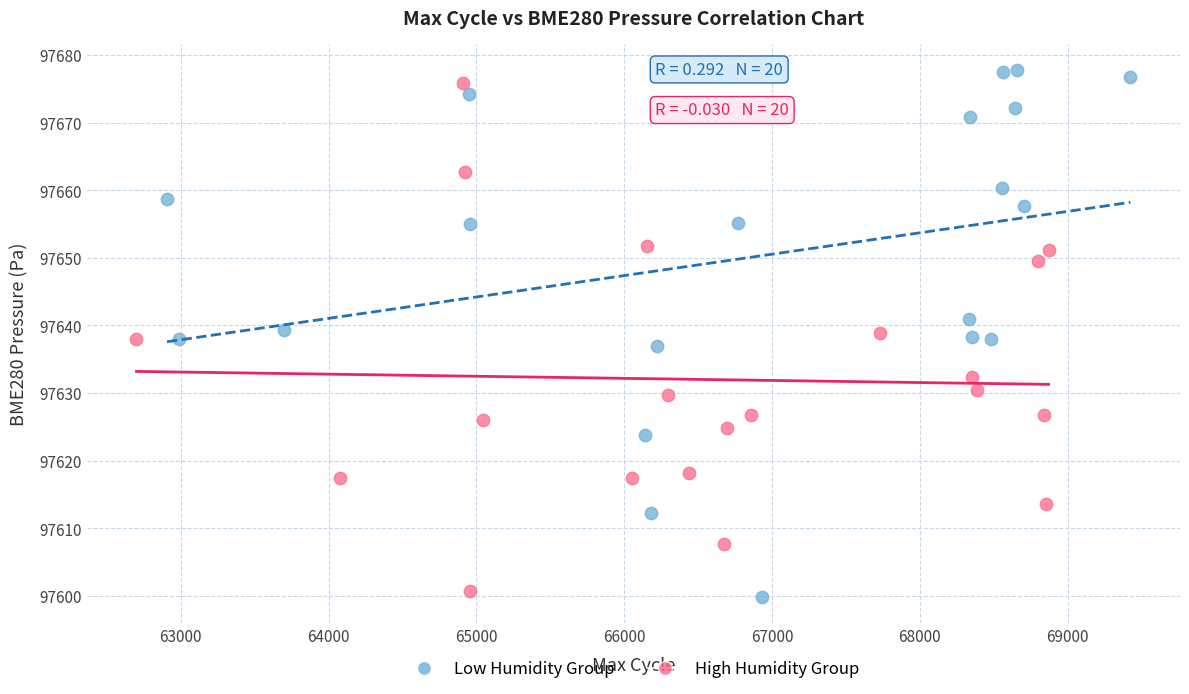

Which series has the widest spread of Y values?

Low Humidity Group